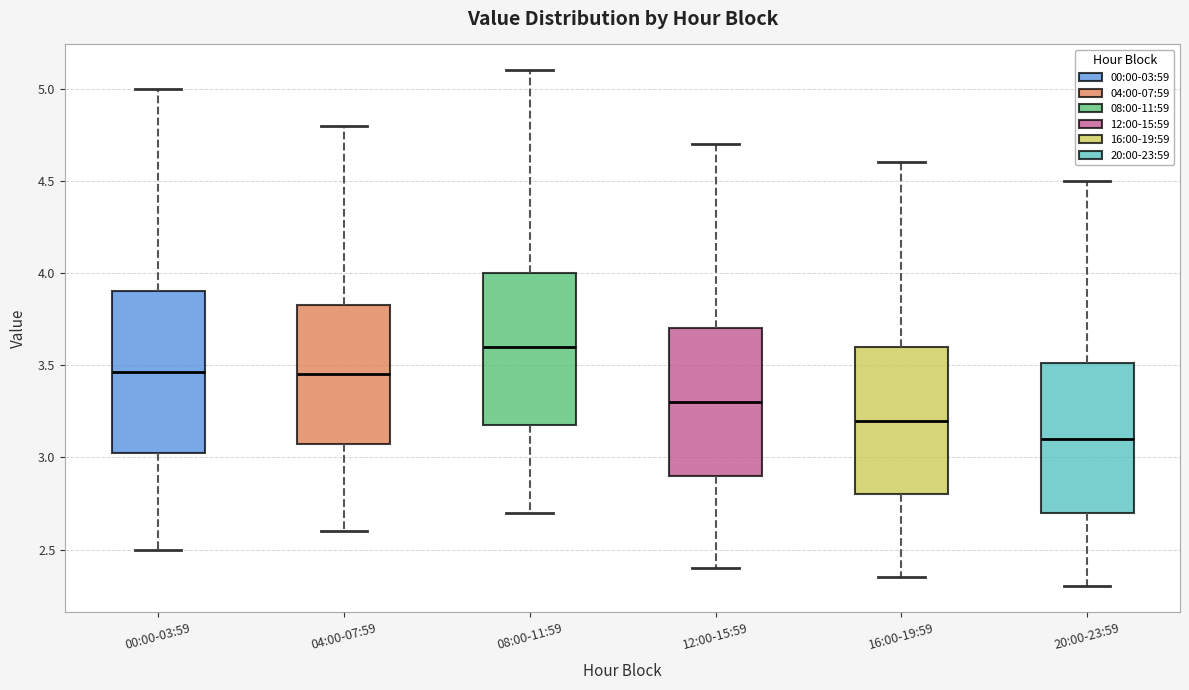

Where does the median line of the box for 00:00-03:59 sit on the y-axis? The values are not printed on the chart, so give them approximately, as read against the axis.

3.45